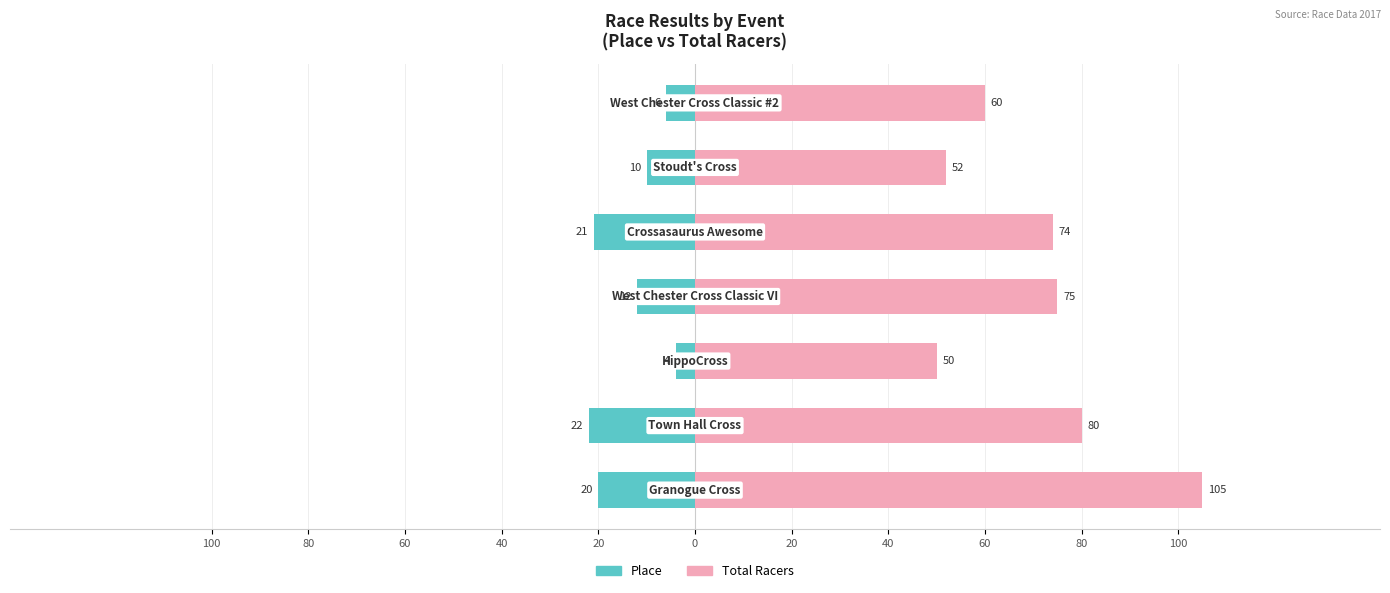

Which series has the largest total across all categories?

Total Racers